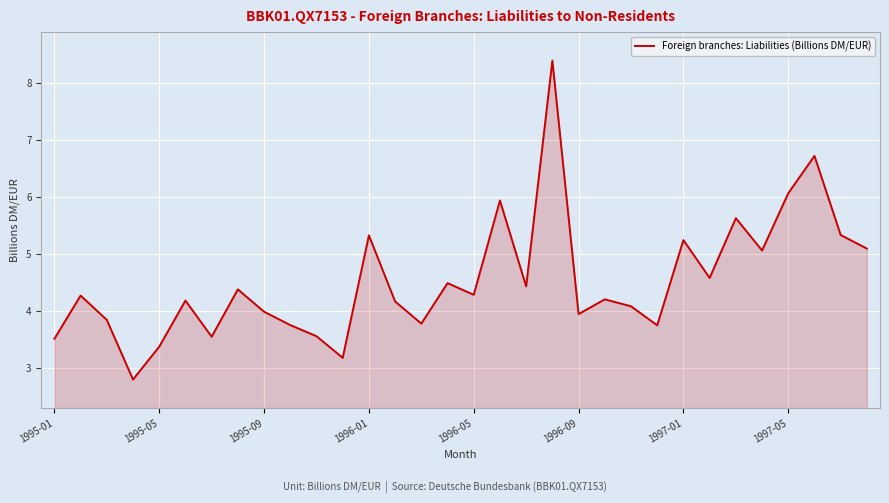

What is the maximum value shown in the chart?

8.4